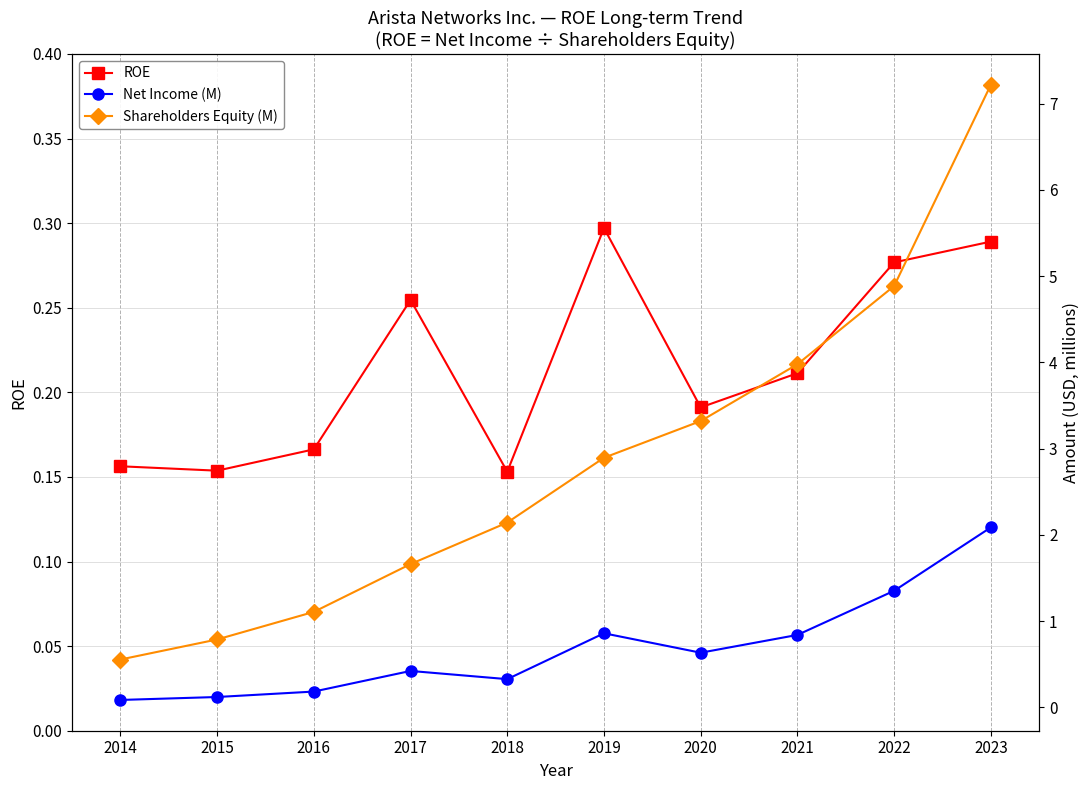

Which category has the lowest value across all series?

2014